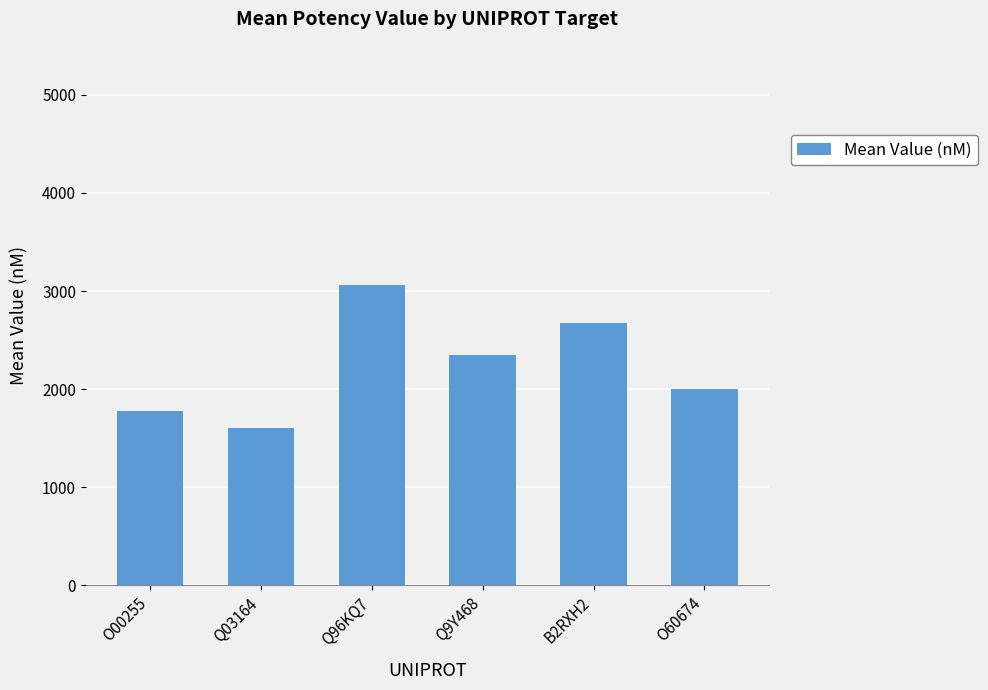

Are the bars grouped side by side (vs. stacked)?

No